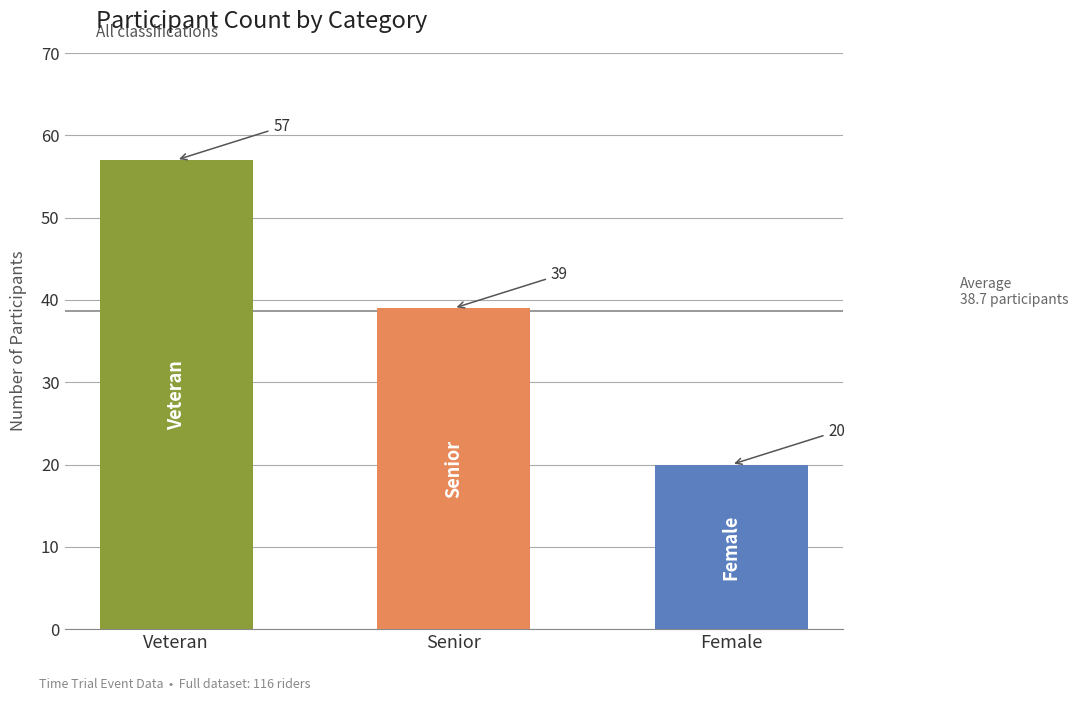

Which label corresponds to the smallest value in the chart?

Female